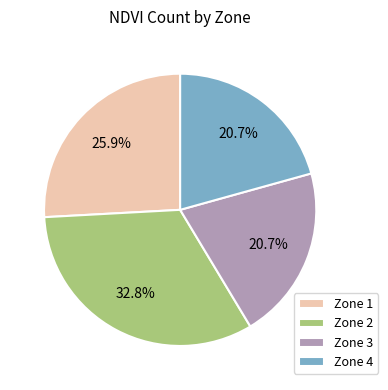

Count the number of slices in the pie.

4